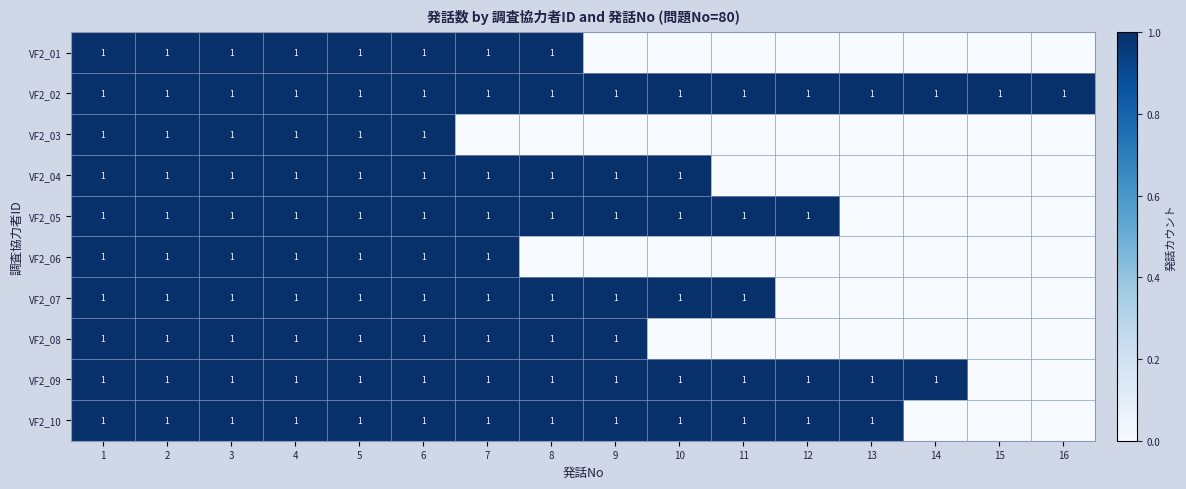

The value of VF2_05 at 12 is 1. True or false?

True